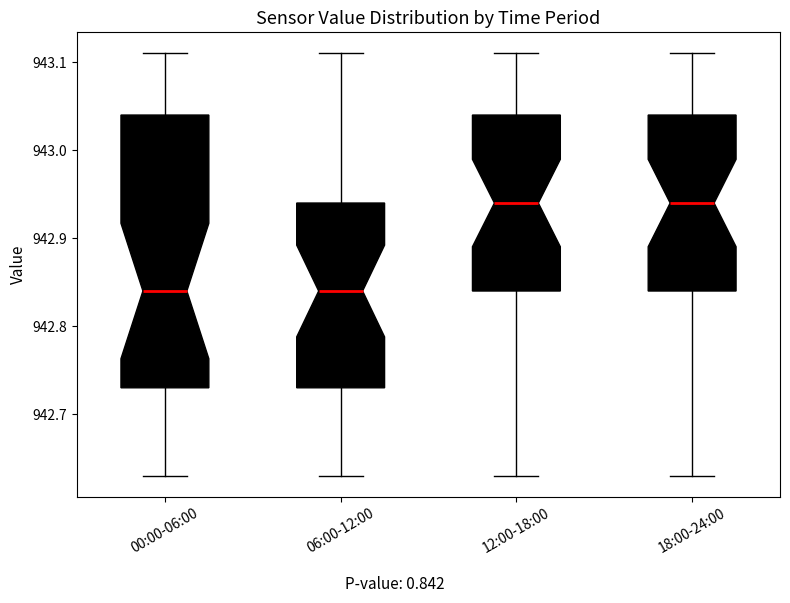

Where does the upper whisker of the box for 06:00-12:00 end on the y-axis? The values are not printed on the chart, so give them approximately, as read against the axis.

943.11